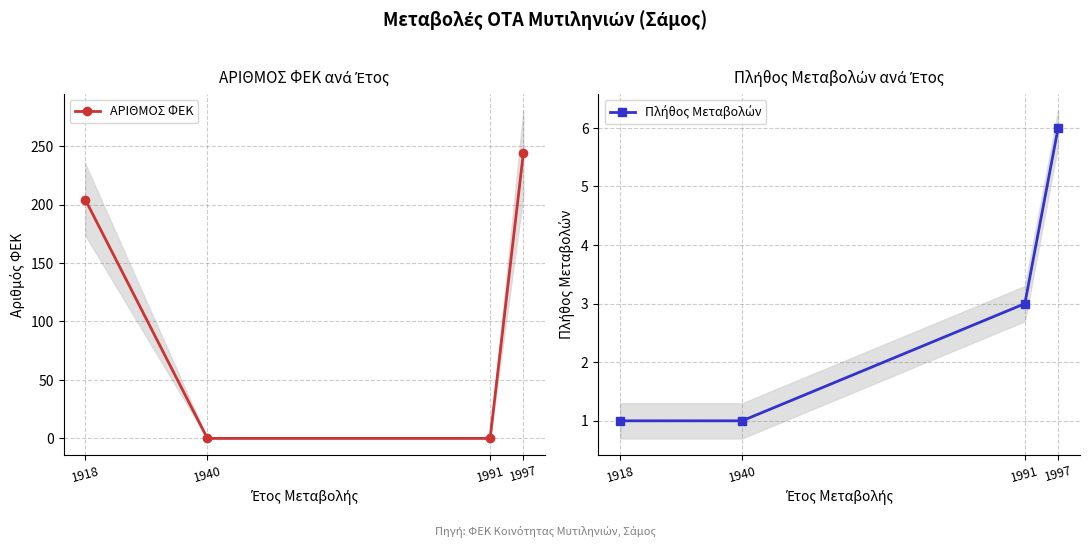

Between 1997 and 1991, which is larger?

1997